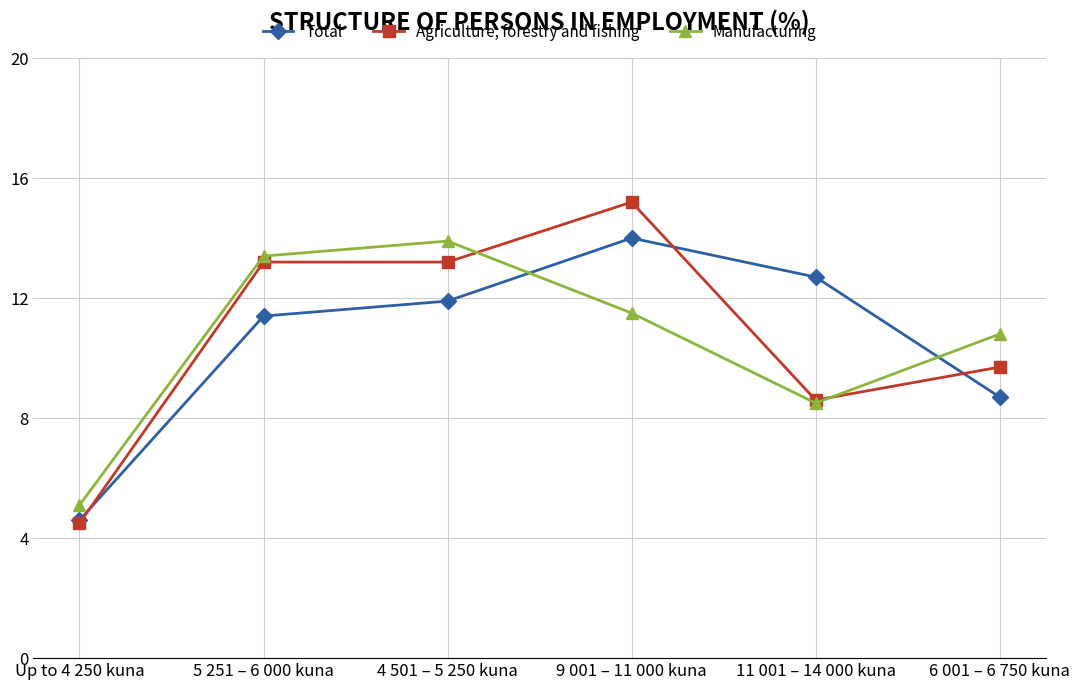

What is the value of the Total point at the 3rd from the left?

11.9